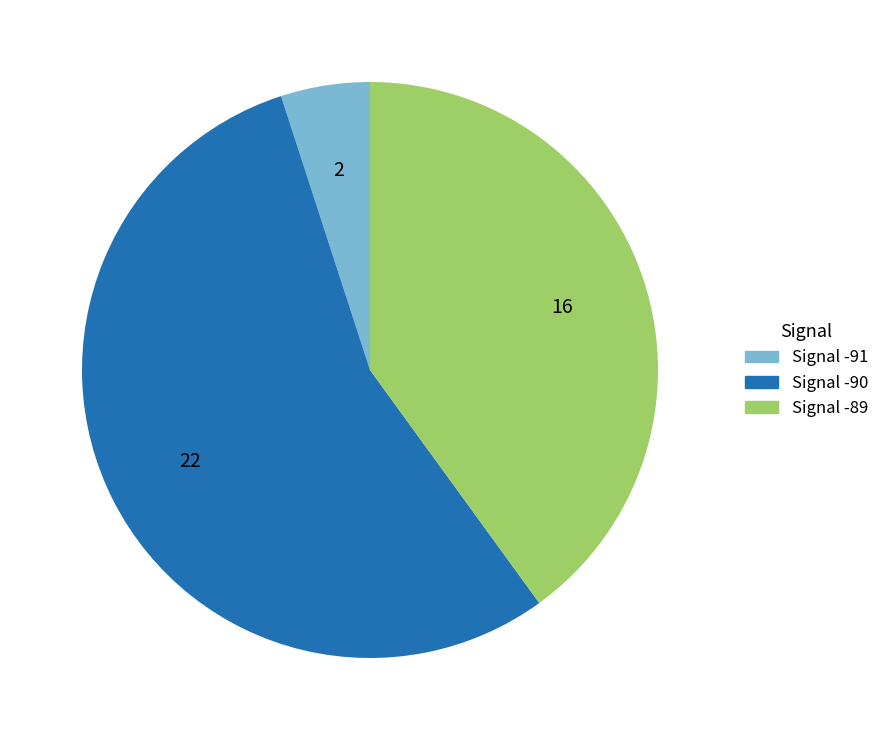

Do Signal -89 and Signal -90 together represent more than half of the pie?

Yes